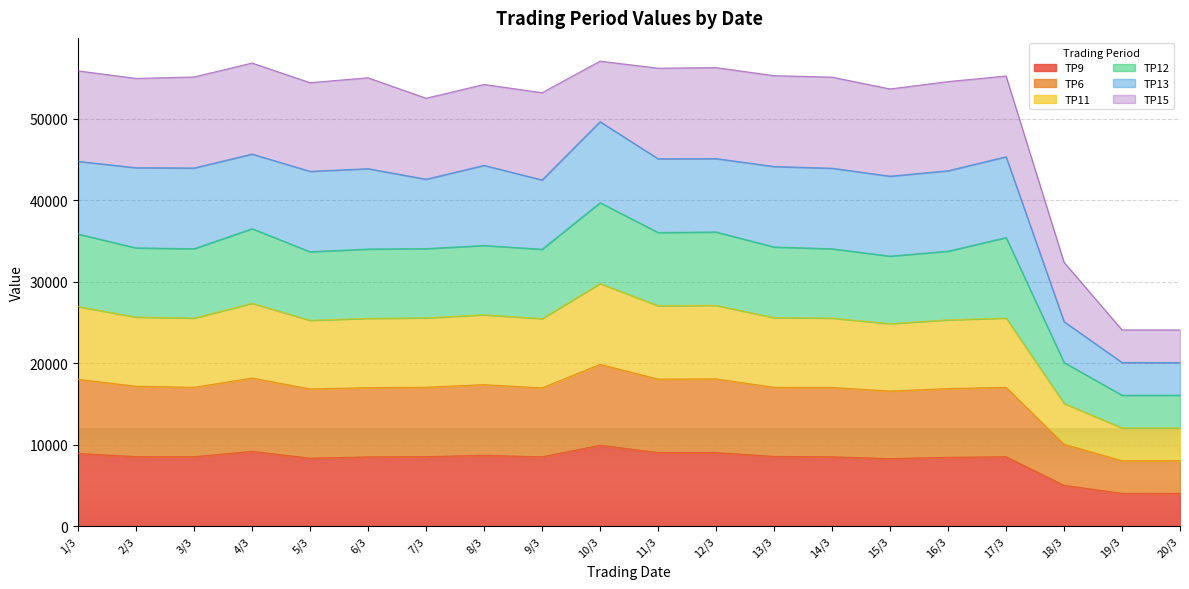

Between 11/3 and 1/3, which is larger?

11/3